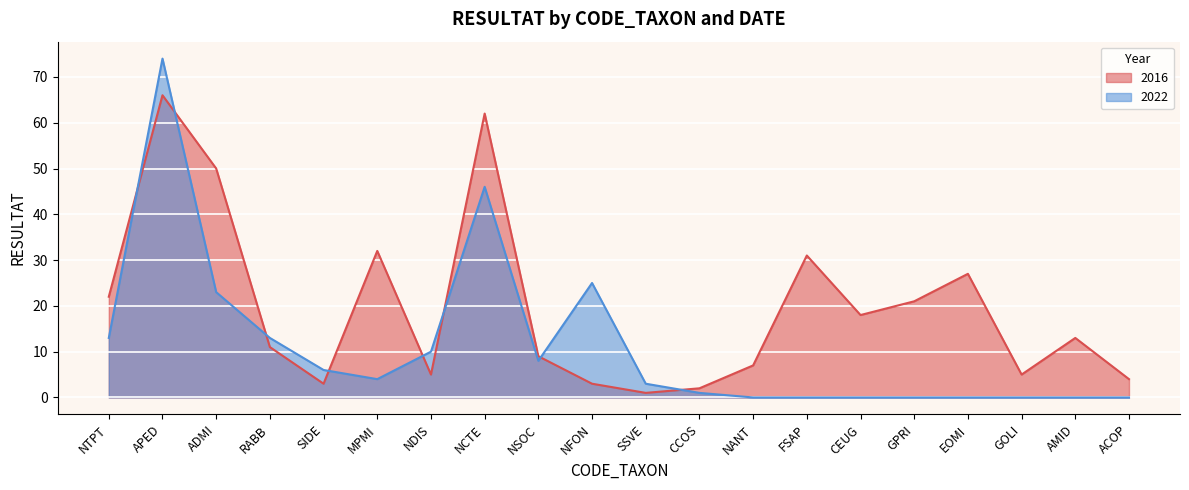

How many lines are shown in the chart?

2